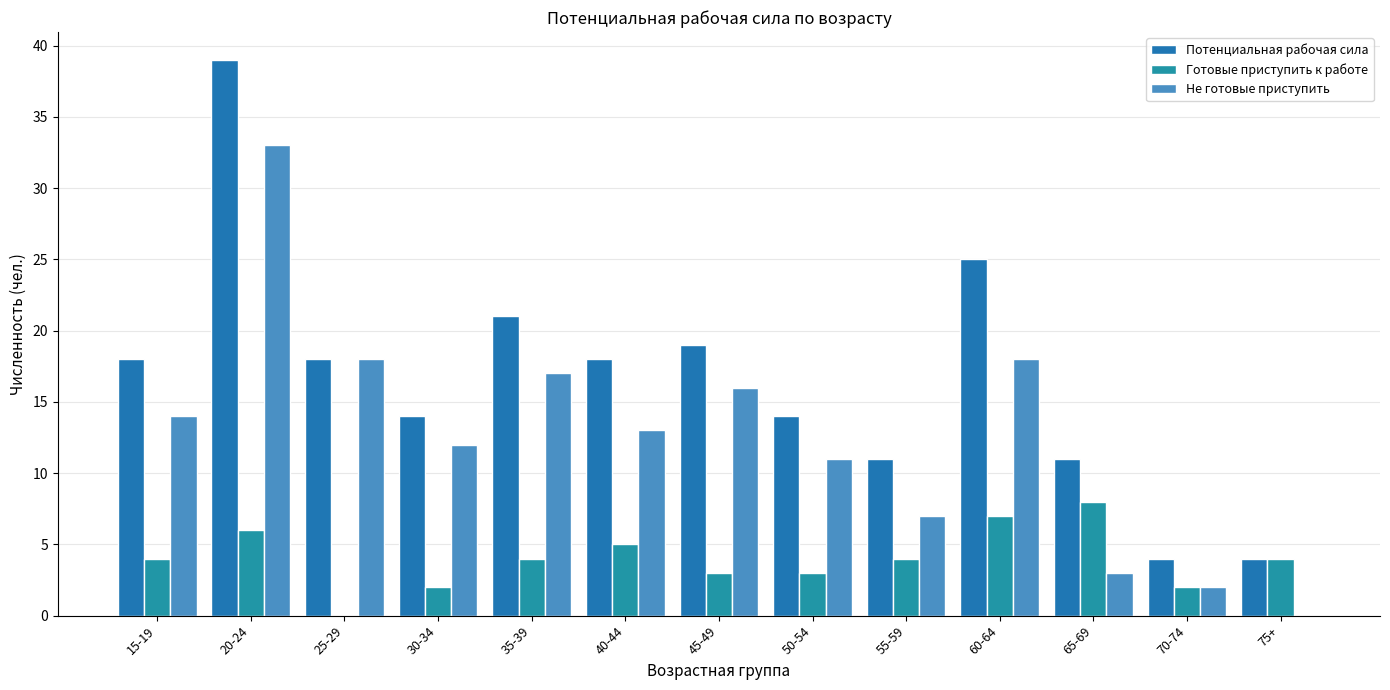

How many groups of bars are there?

13